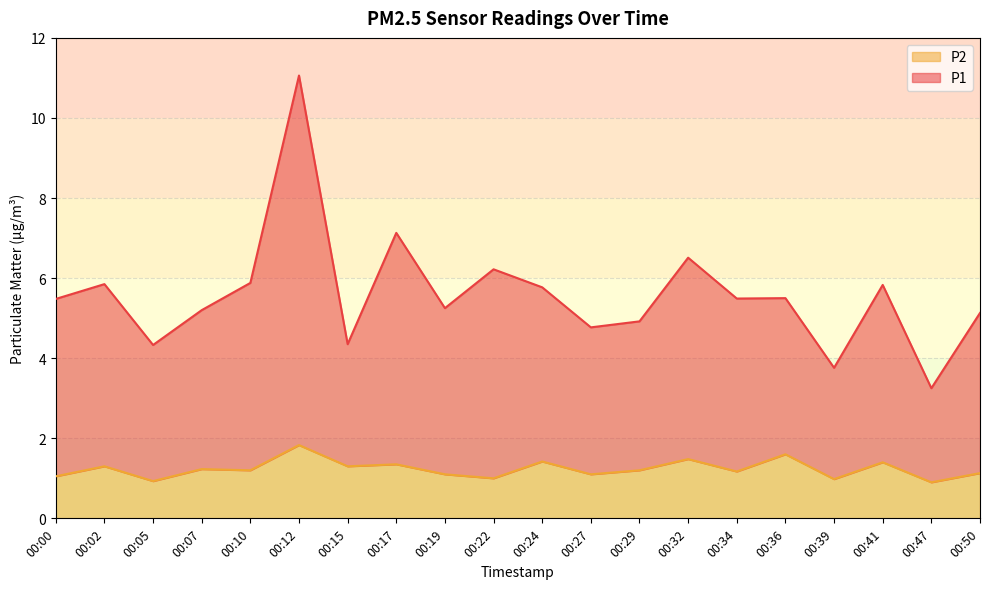

List the series in order of their overall mean, highest first.

P1, P2